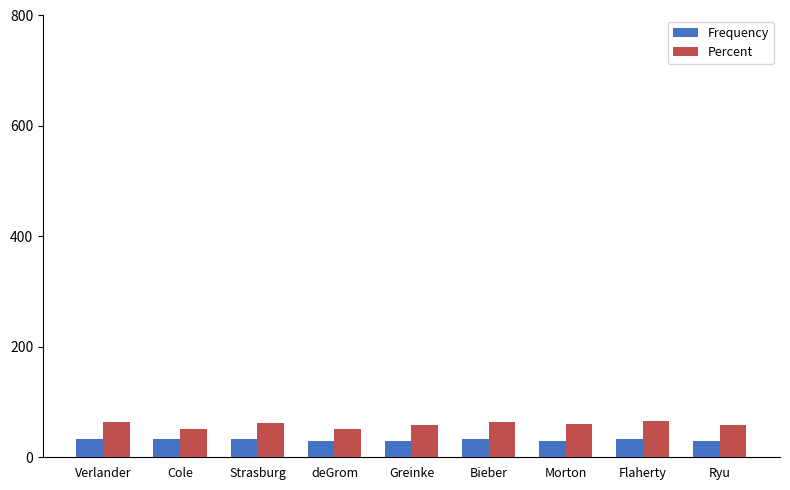

True or false: Percent has a value of 111.9 at Bieber.

False